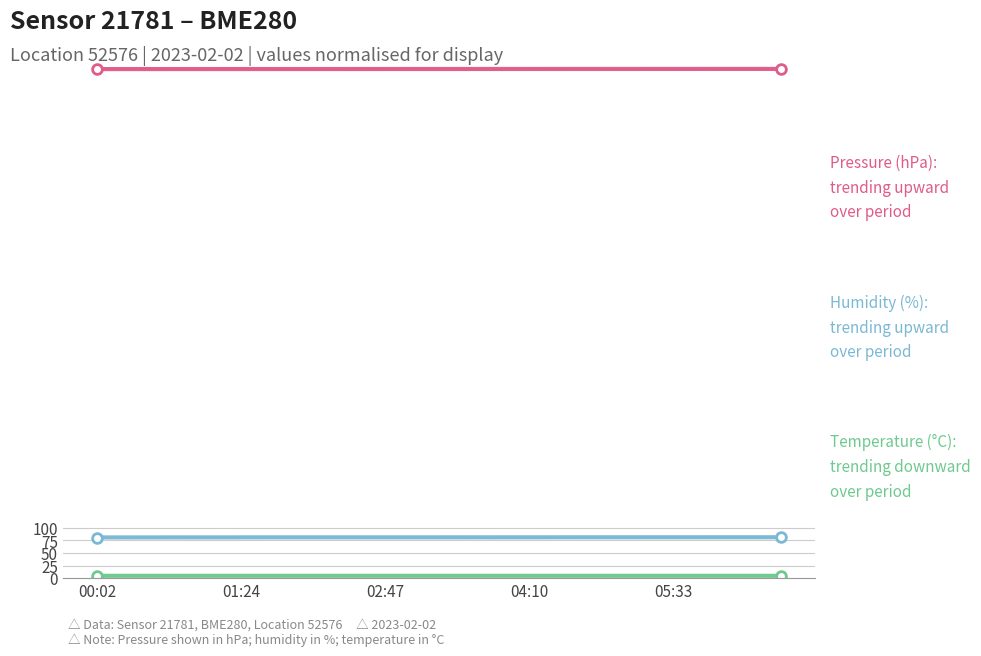

Is it true that Temperature (°C) equals 4.6 at 04:10?

True